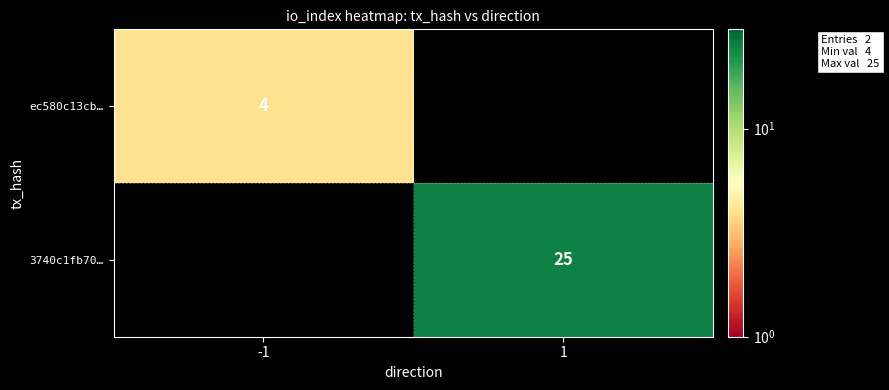

How many series are shown in this chart?

2